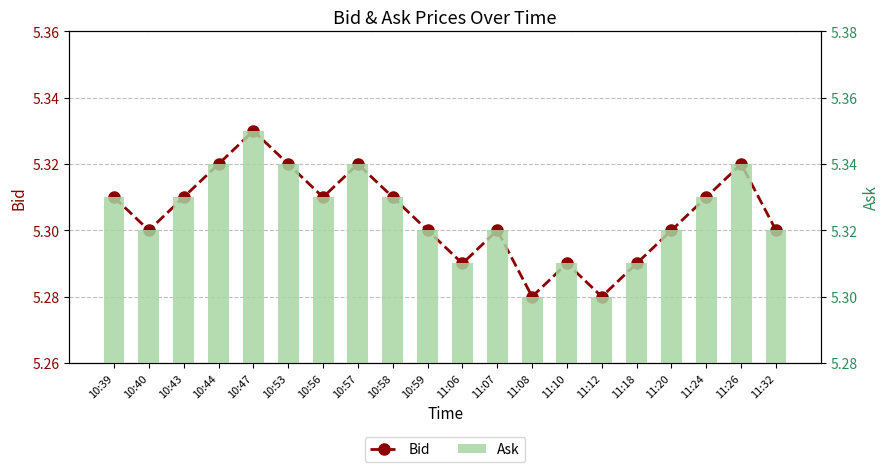

Which category has the highest value in the Ask series?

10:47